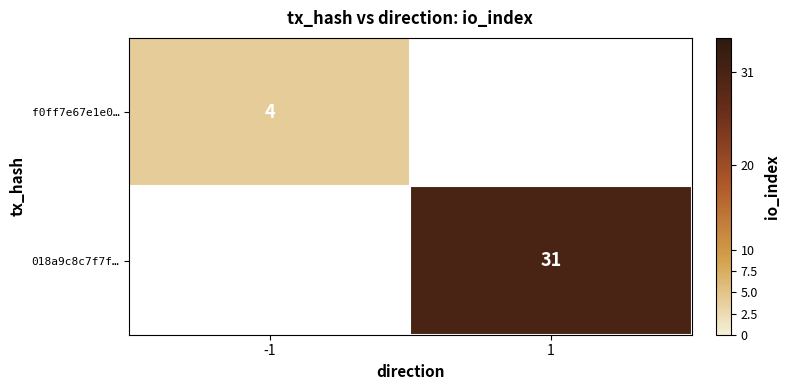

The value of 018a9c8c7f7f… at 1 is 17. True or false?

False